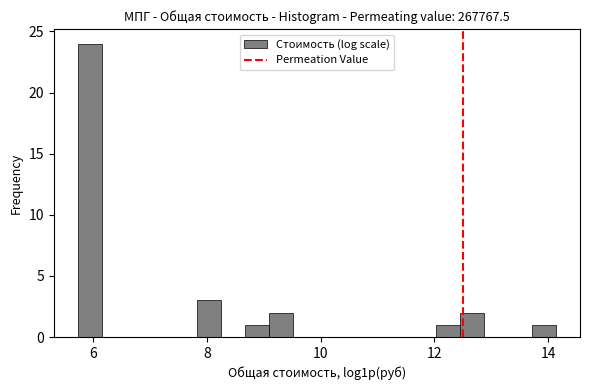

Read against the x-axis, roughly where is the centre of the tallest bar?

6.0